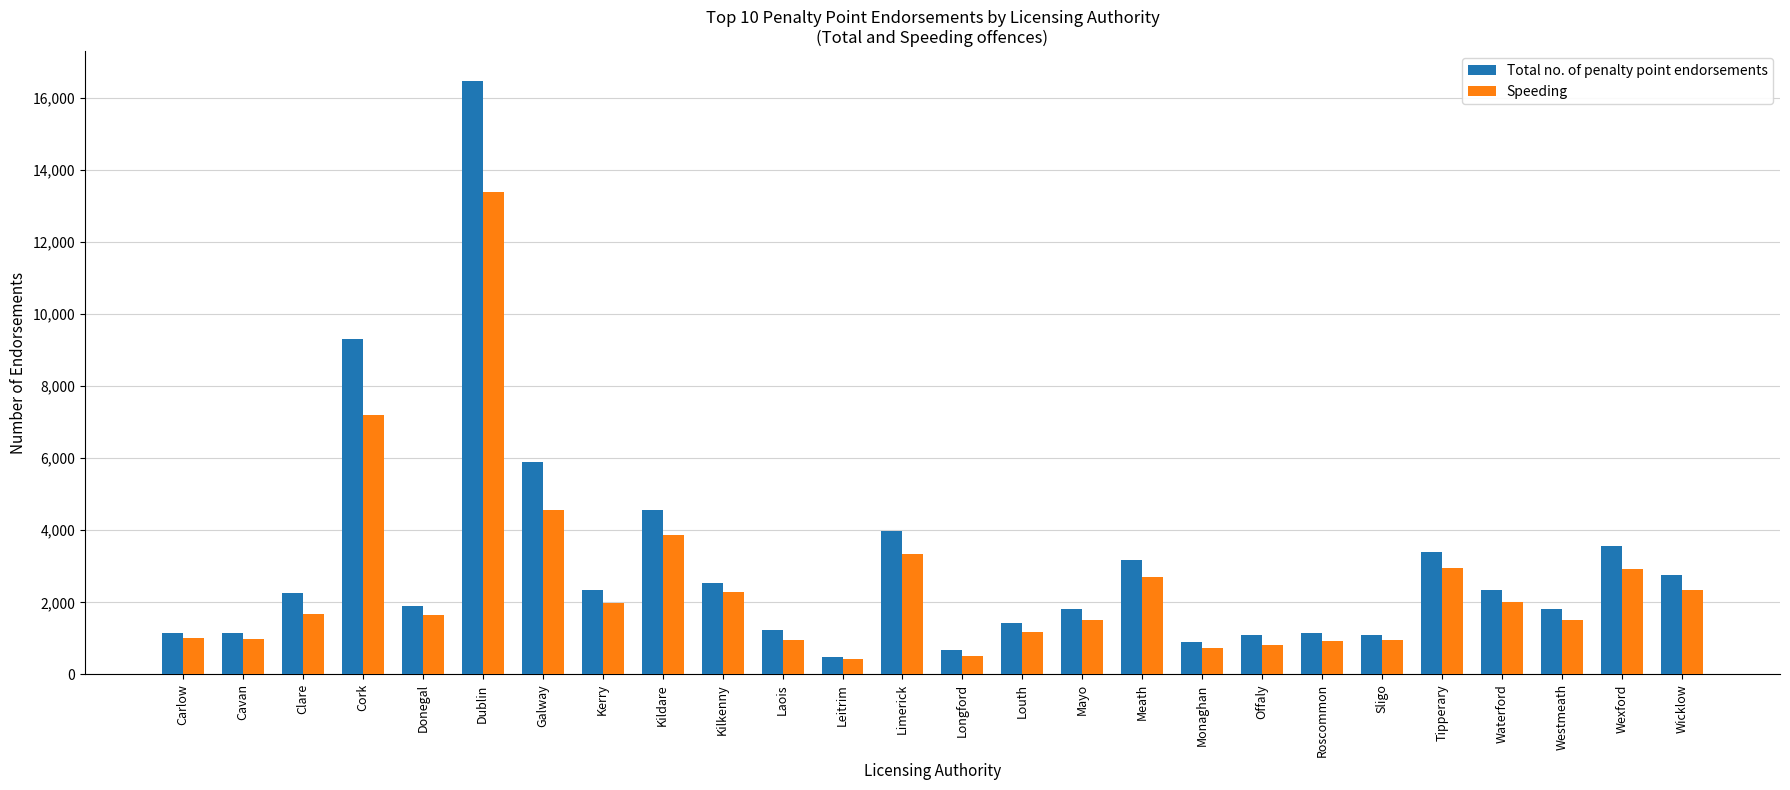

How many data points does each series have?

26